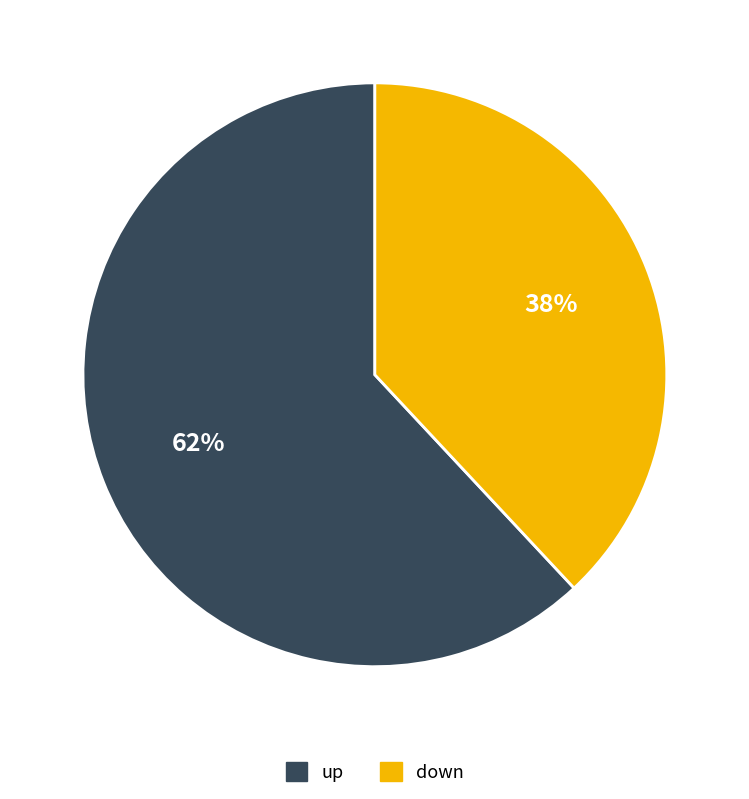

Is there a majority slice in this chart?

Yes